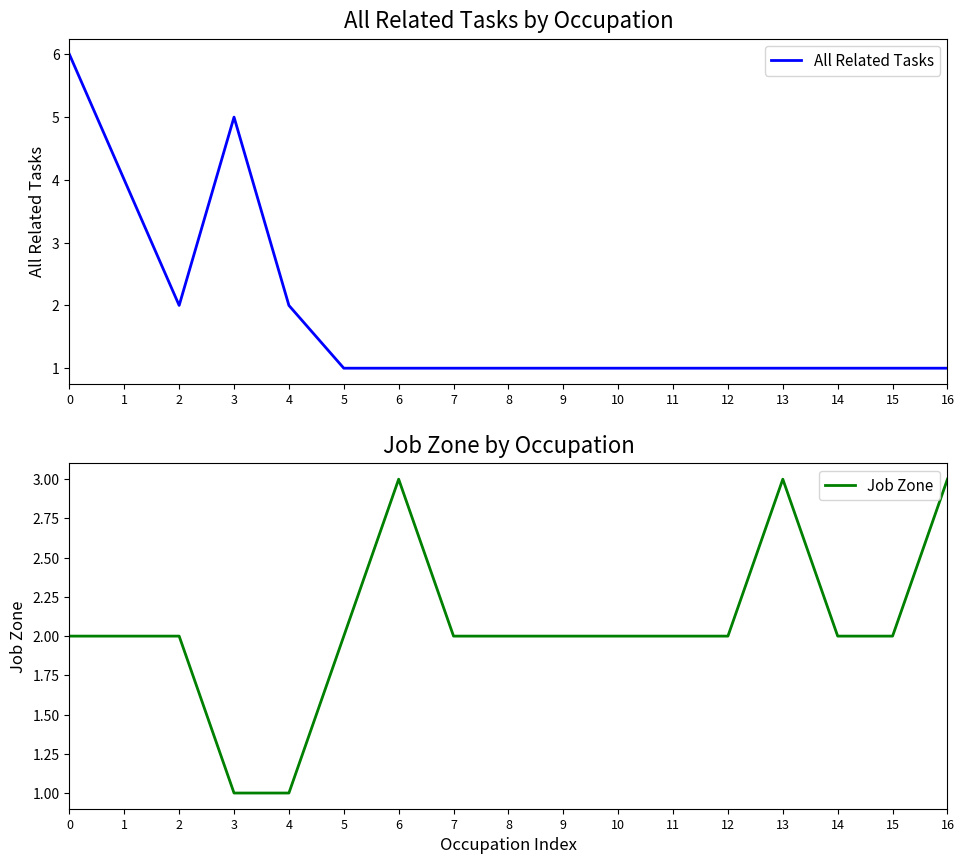

What is the sum of the All Related Tasks values at 0 and 3?

11